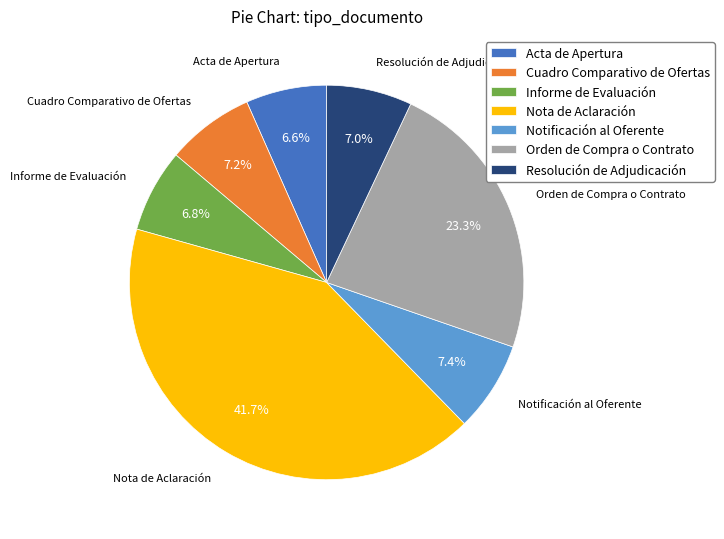

To the nearest percent, what percentage of the pie is Resolución de Adjudicación?

7%